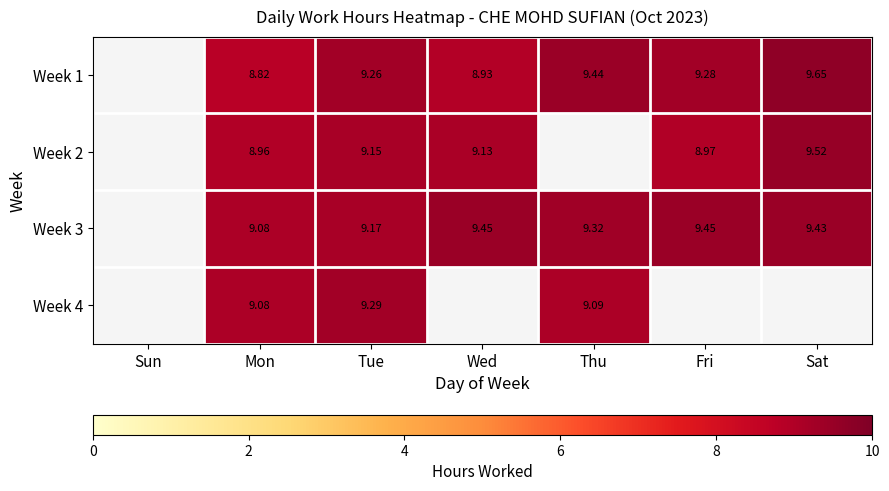

How many series are shown in this chart?

4